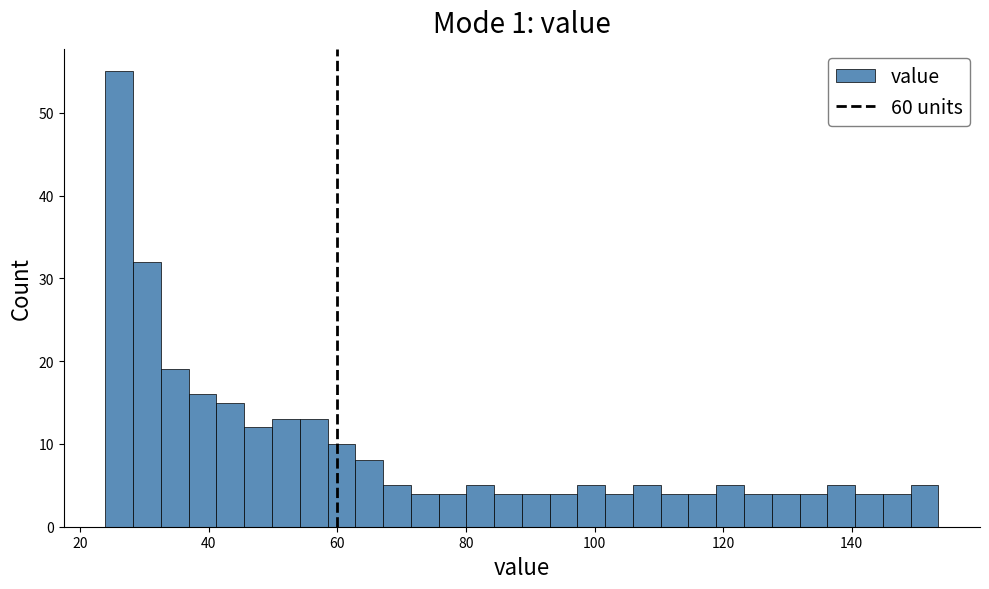

Around what value on the x-axis is the tallest bar? Give the approximate position of its centre, as read against the axis.

26